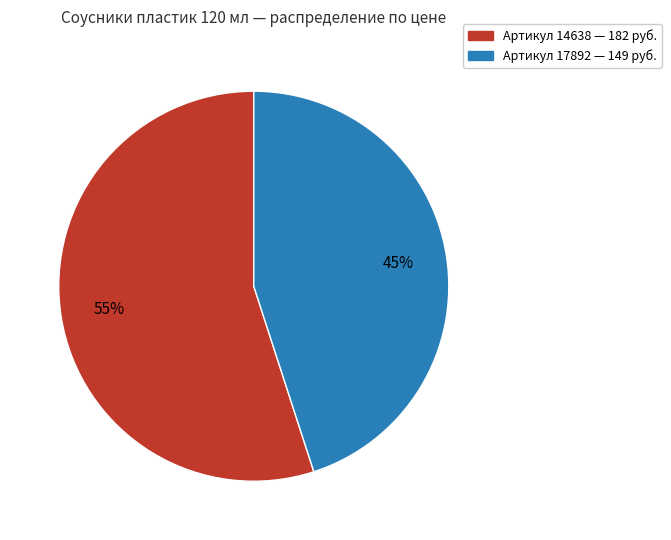

To the nearest percent, what is the difference between the largest and smallest slice percentages?

10%